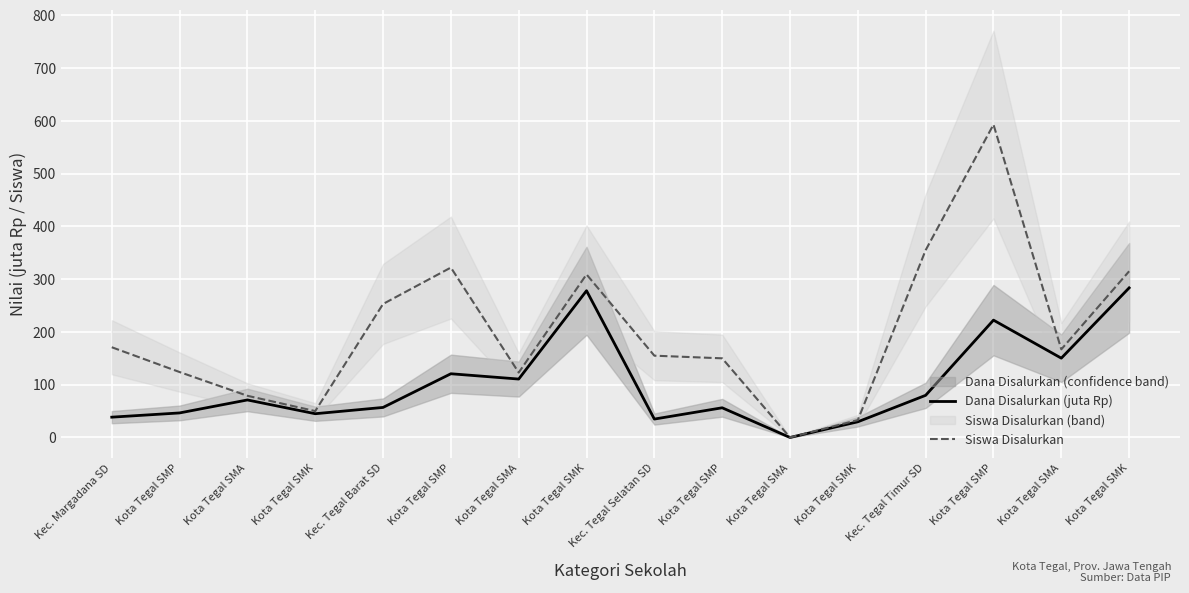

True or false: Siswa Disalurkan has more than 1 points higher than both neighbors.

True